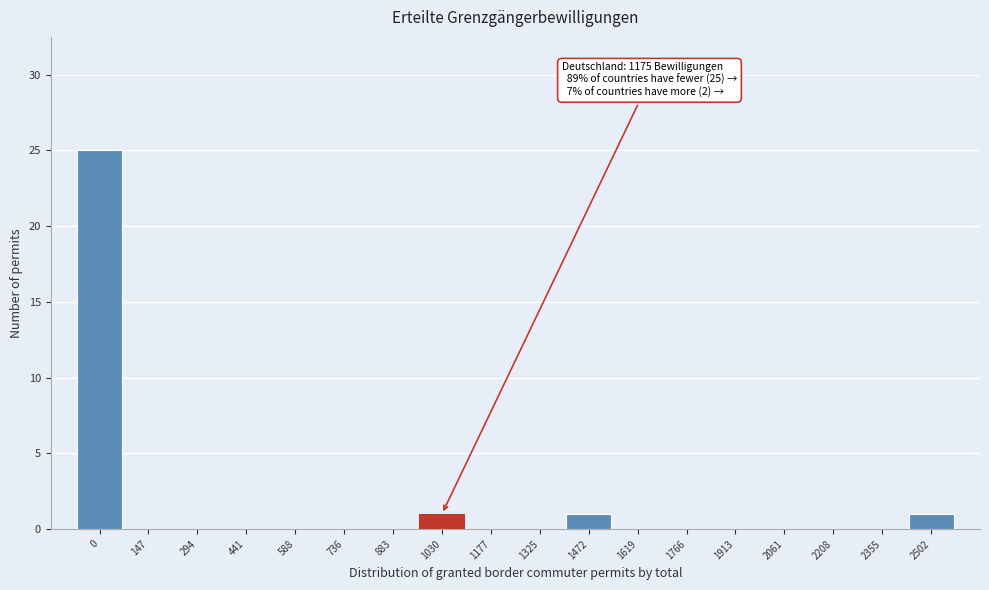

Reading left to right, transcribe all the data shown in this chart.

0=25	147=0	294=0	441=0	588=0	736=0	883=0	1030=1	1177=0	1325=0	1472=1	1619=0	1766=0	1913=0	2061=0	2208=0	2355=0	2502=1